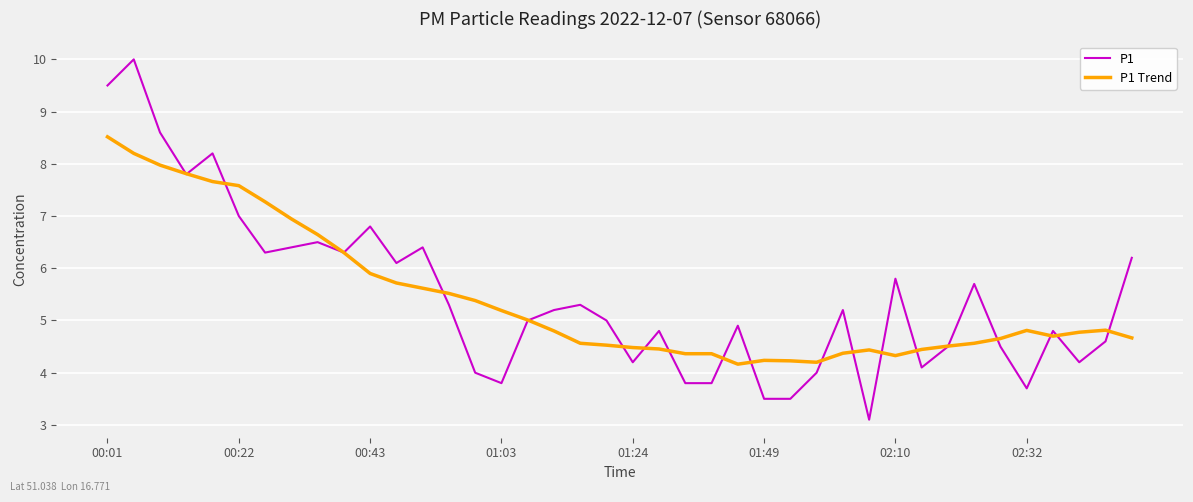

List the series in order of their peak value, lowest first.

P1 Trend, P1